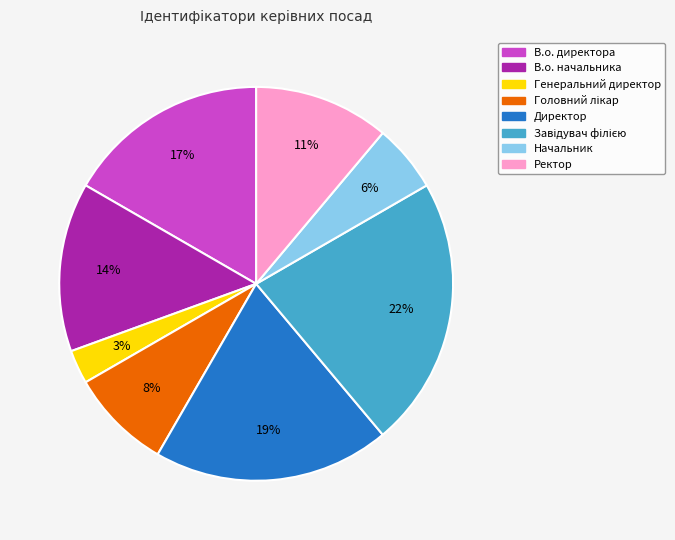

Which category has the smallest portion of the pie?

Генеральний директор